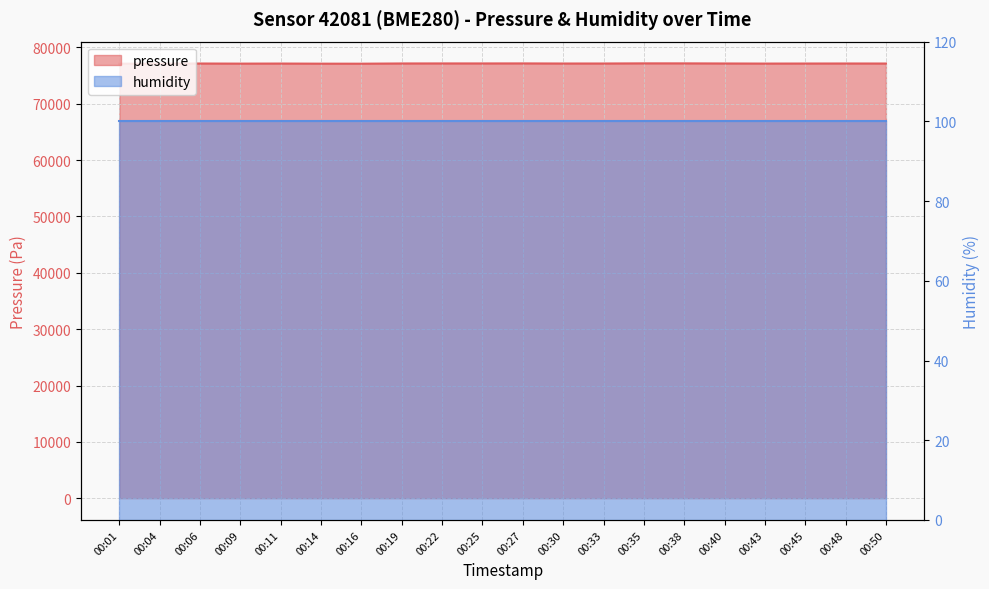

The value at 00:30 is 77148.6. True or false?

True